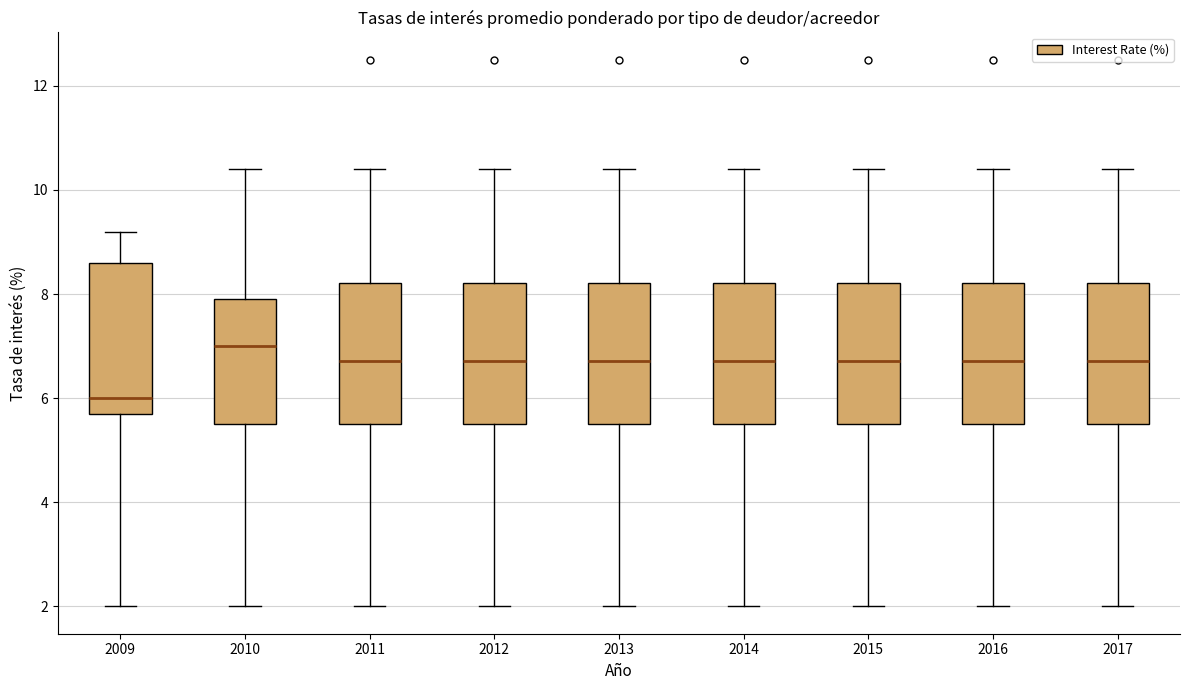

Where does the lower whisker of the box at x = 2009 end on the y-axis? The values are not printed on the chart, so give them approximately, as read against the axis.

2.0